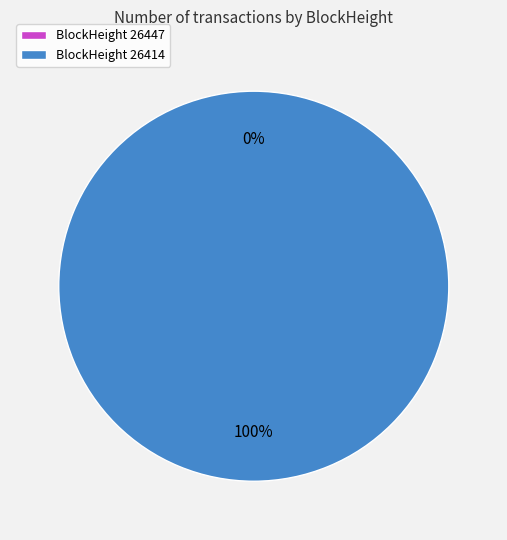

Count the number of slices in the pie.

2